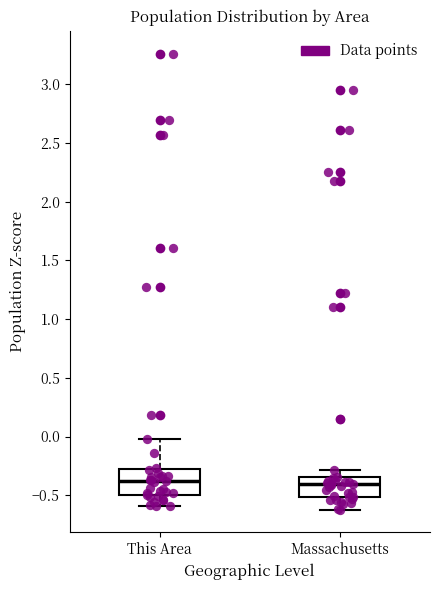

Reading left to right, read every box against the y-axis: the position of its median line, the range the box covers, and the ends of its whiskers. The values are not printed on the chart, so give them approximately, as read against the axis.

This Area: median -0.40, box -0.50 to -0.25, whiskers -0.60 to 0.00
Massachusetts: median -0.40, box -0.50 to -0.35, whiskers -0.60 to -0.30